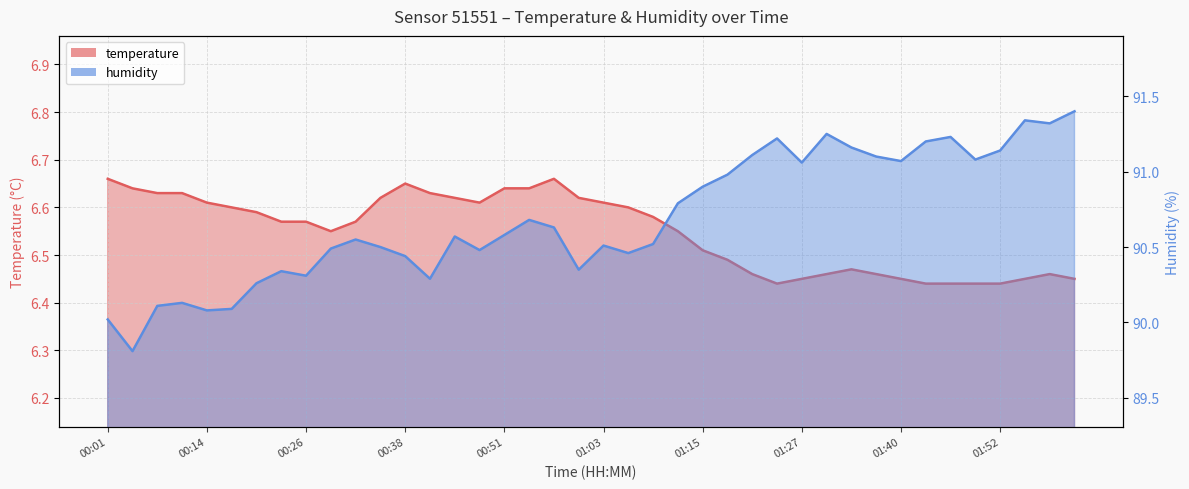

Which series changed the most between 00:38 and 01:15?

humidity